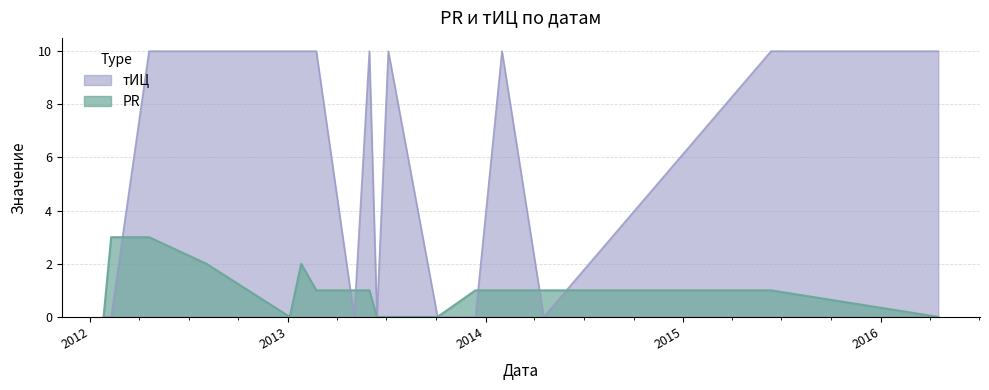

Does the chart display data point markers on the line(s)?

No